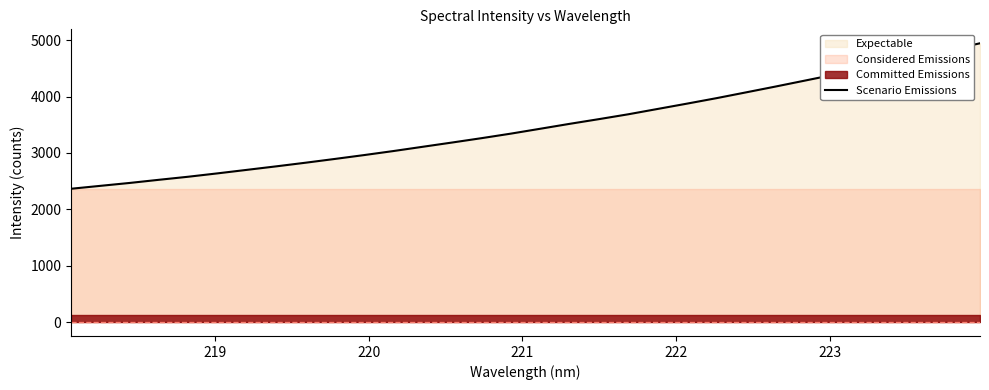

What is the maximum value for Scenario Emissions?

4944.6